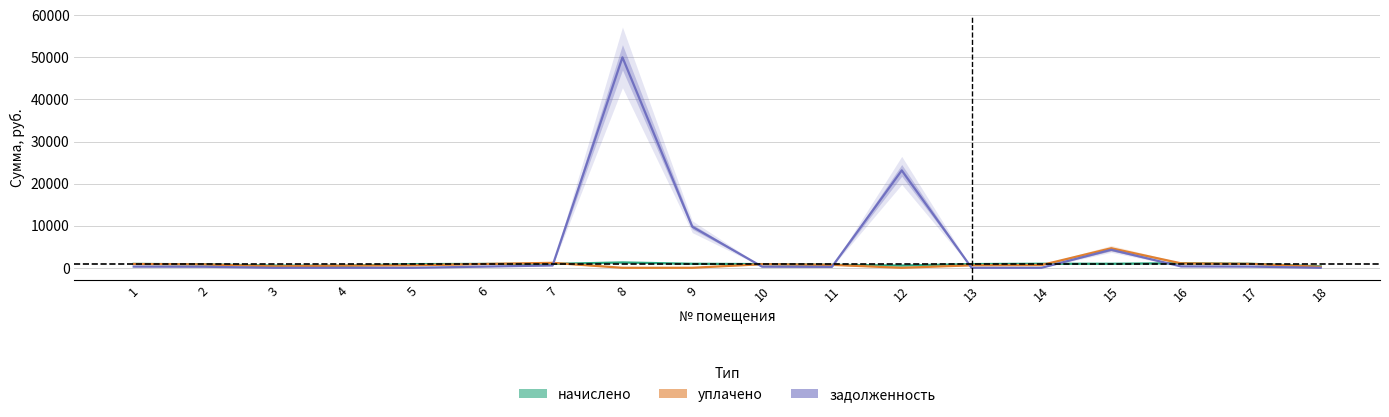

True or false: уплачено has more than 0 interior local peaks.

True